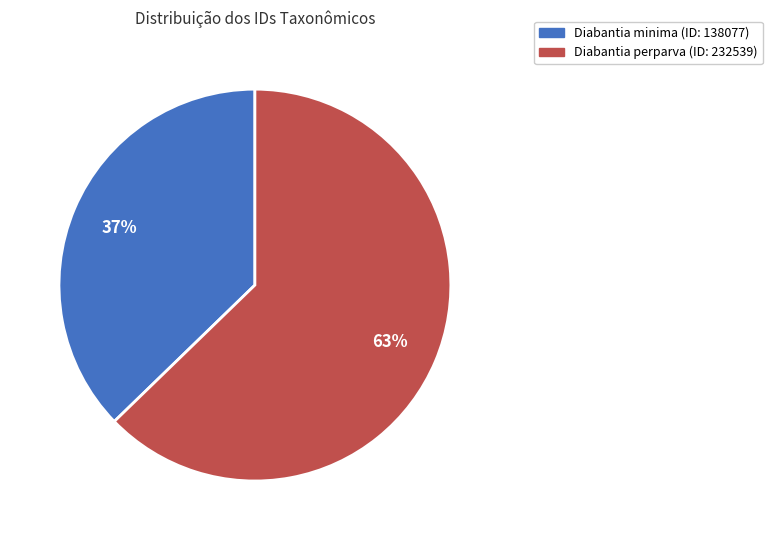

To the nearest percent, what is the average slice percentage?

50%